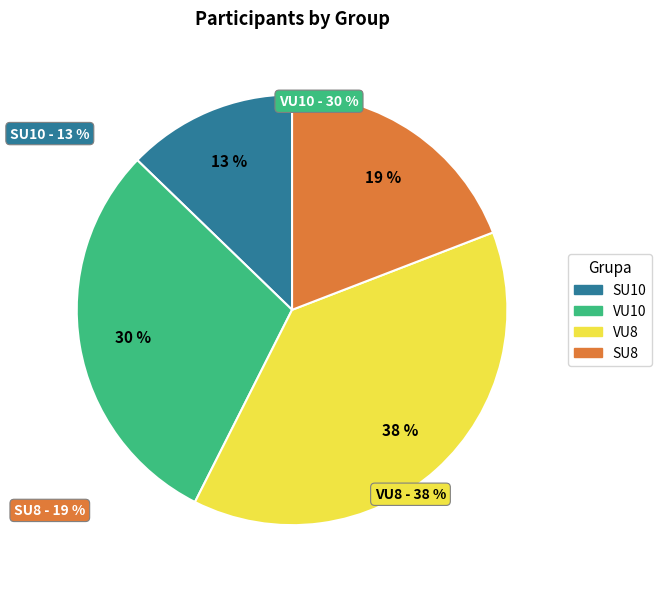

Which category has the biggest portion of the pie?

VU8